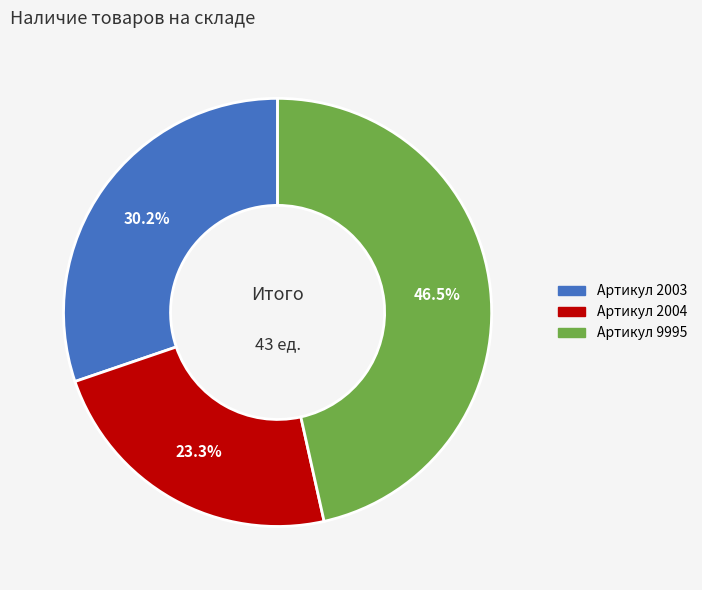

Is there any slice that represents more than half of the pie?

No